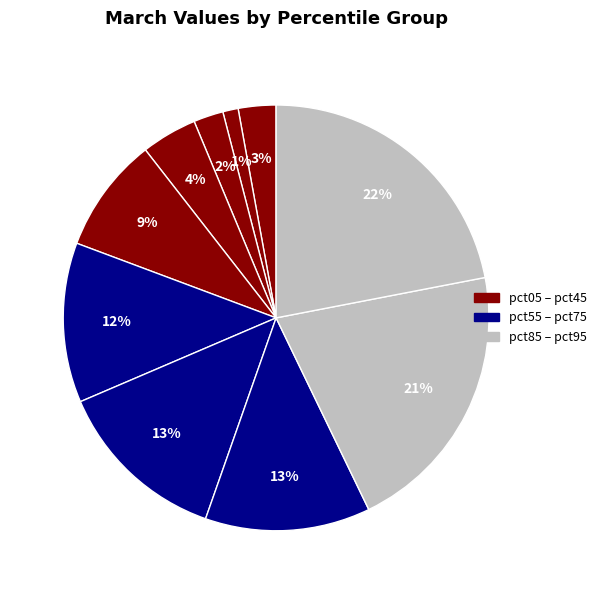

Which category has the biggest portion of the pie?

pct95